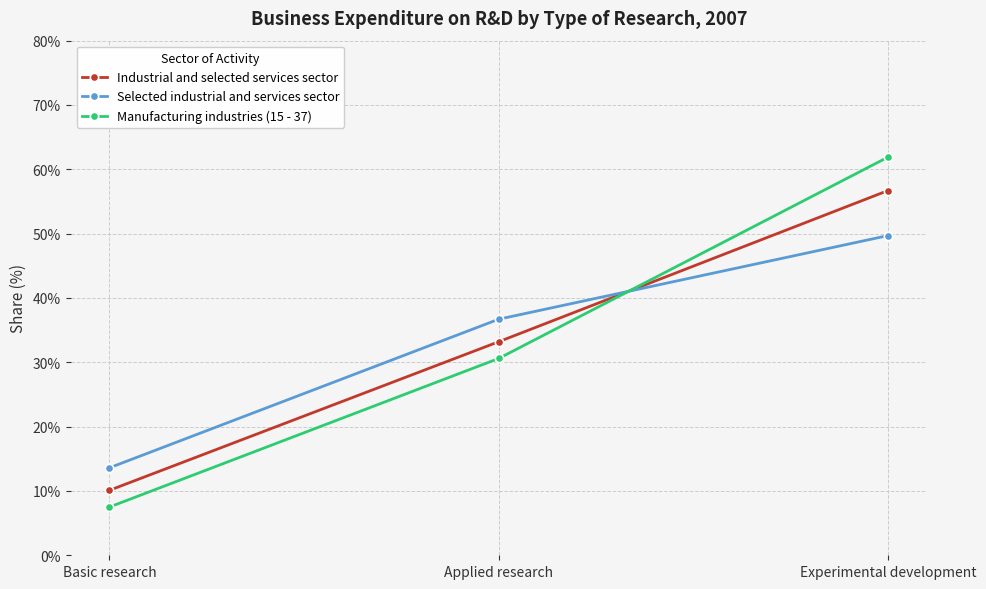

Reading left to right, transcribe all the data shown in this chart.

Industrial and selected services sector: Basic research=10.1	Applied research=33.2	Experimental development=56.7
Selected industrial and services sector: Basic research=13.6	Applied research=36.7	Experimental development=49.7
Manufacturing industries (15 - 37): Basic research=7.5	Applied research=30.6	Experimental development=61.9